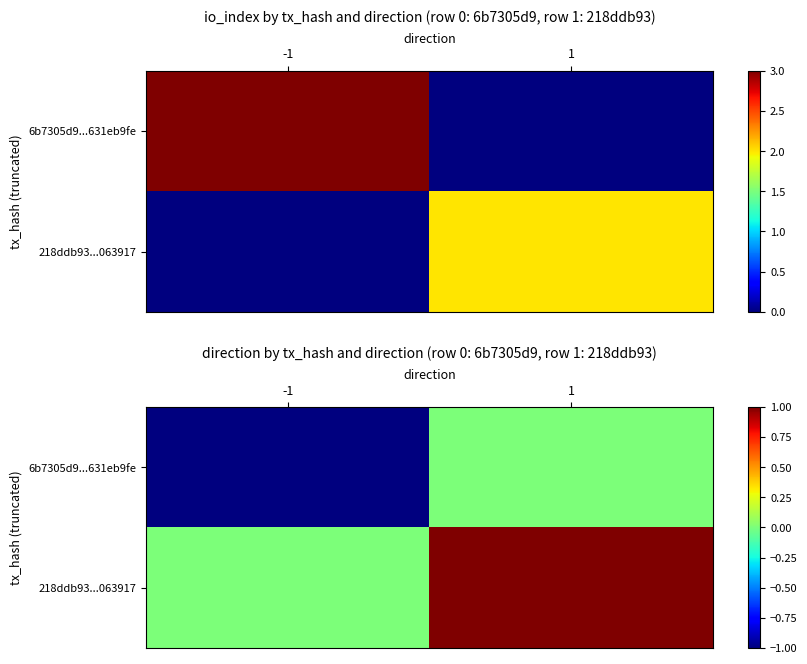

At which label does 6b7305d9...631eb9fe reach its peak?

1